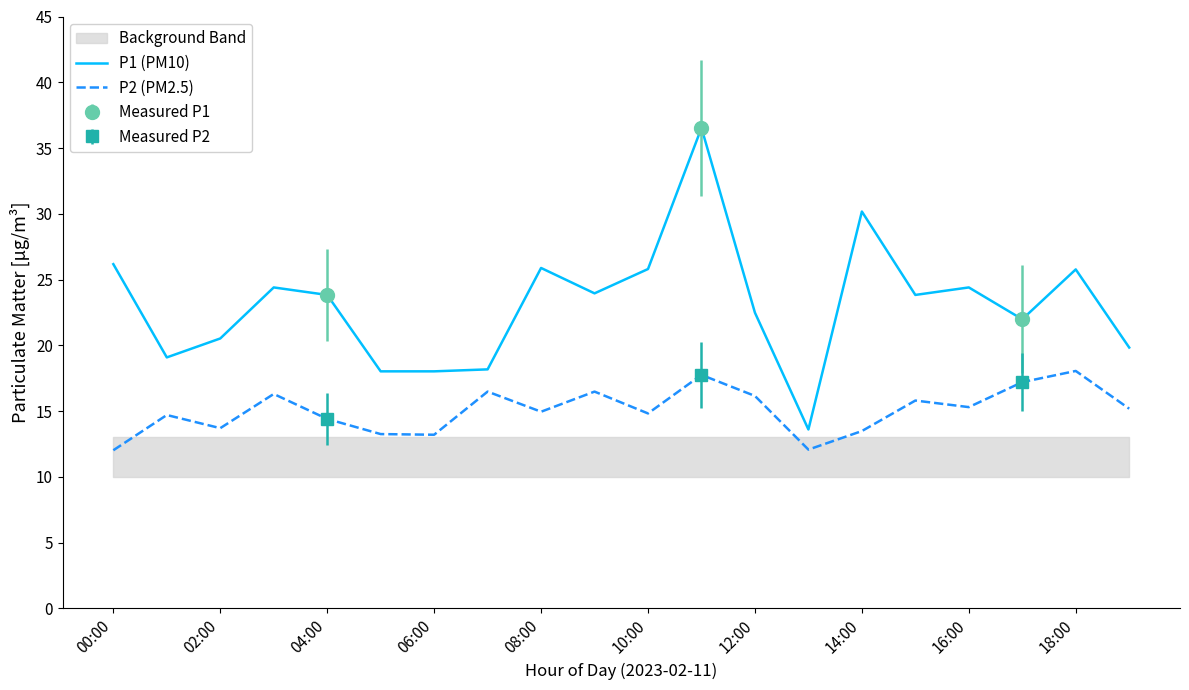

True or false: P2 (PM2.5) has a value of 3.8 at 10:00.

False